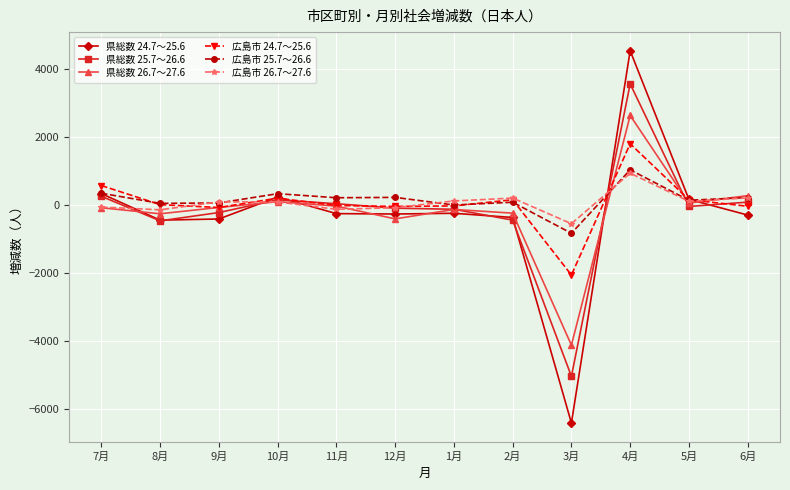

Does the chart display data point markers on the line(s)?

Yes